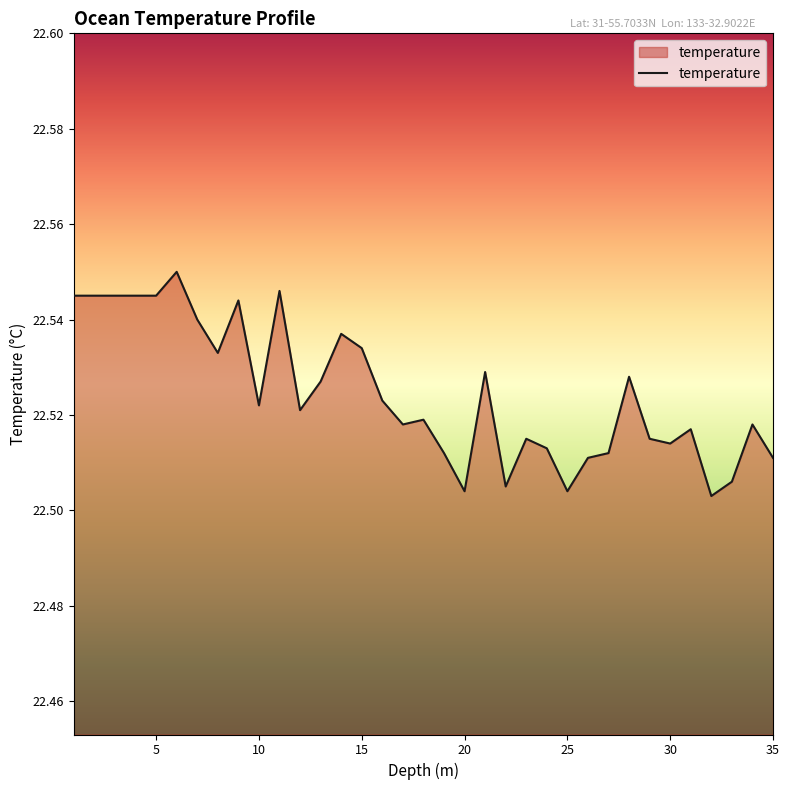

At which category does the data reach its first local valley?

8.0